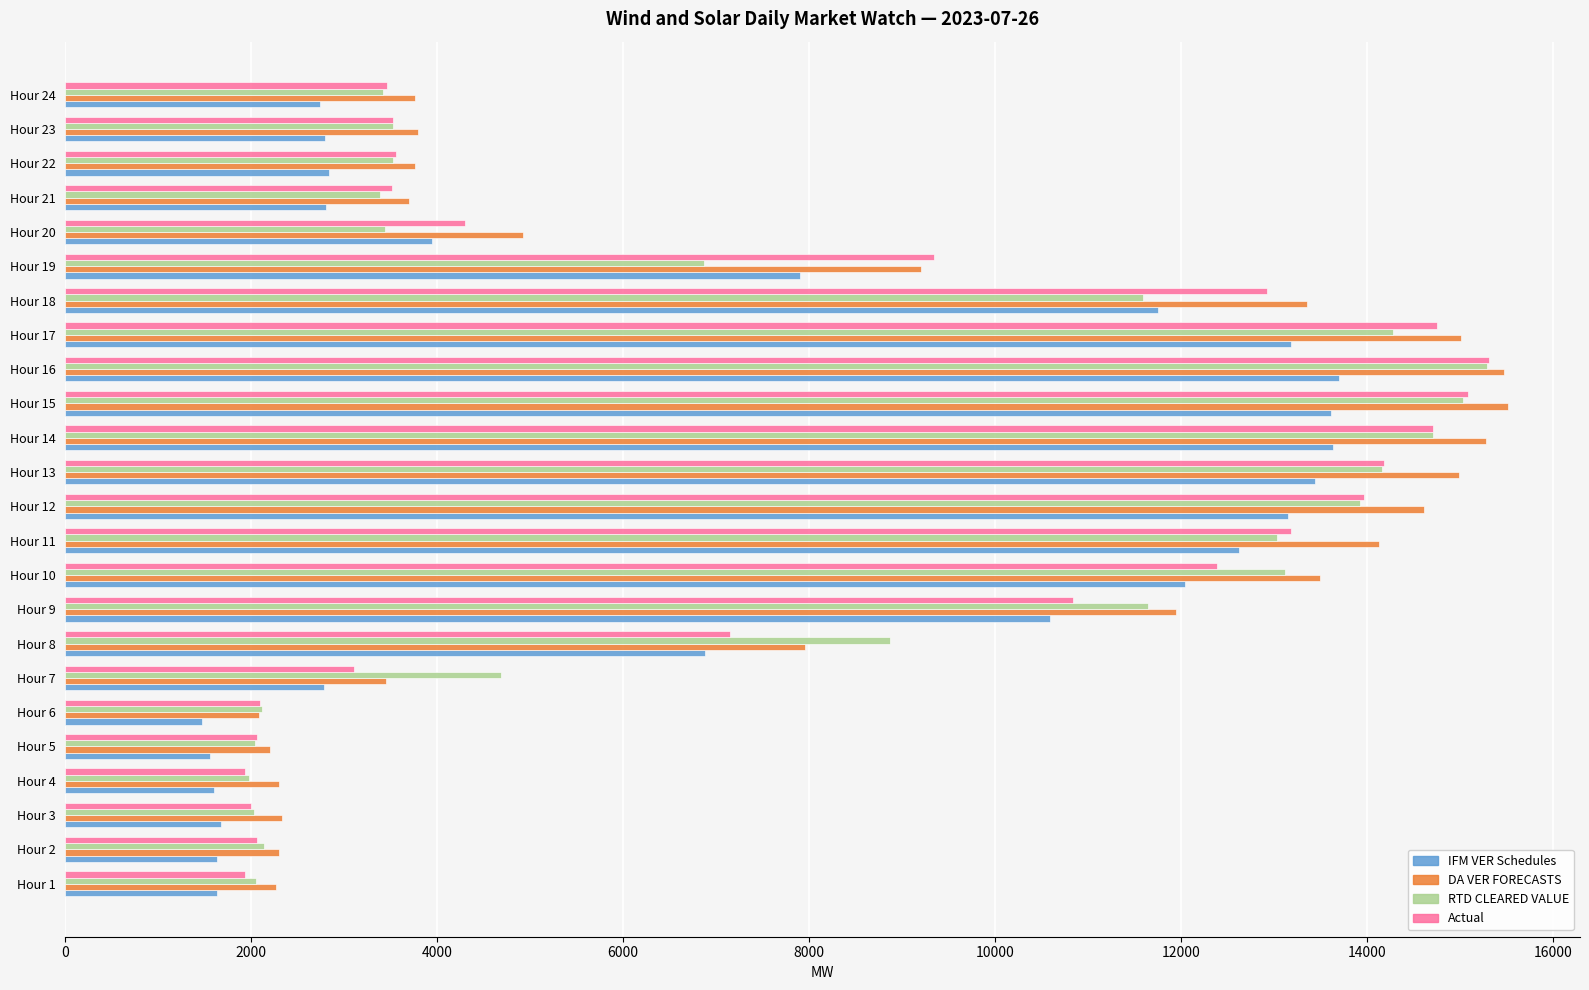

Is the value of IFM VER Schedules at Hour 20 greater than the value of RTD CLEARED VALUE at Hour 8?

No